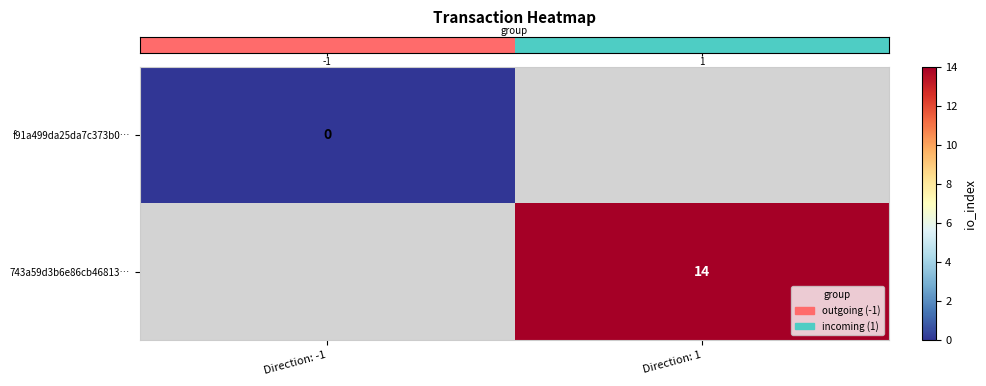

Which has a higher value, Direction: -1 or Direction: 1?

Direction: 1